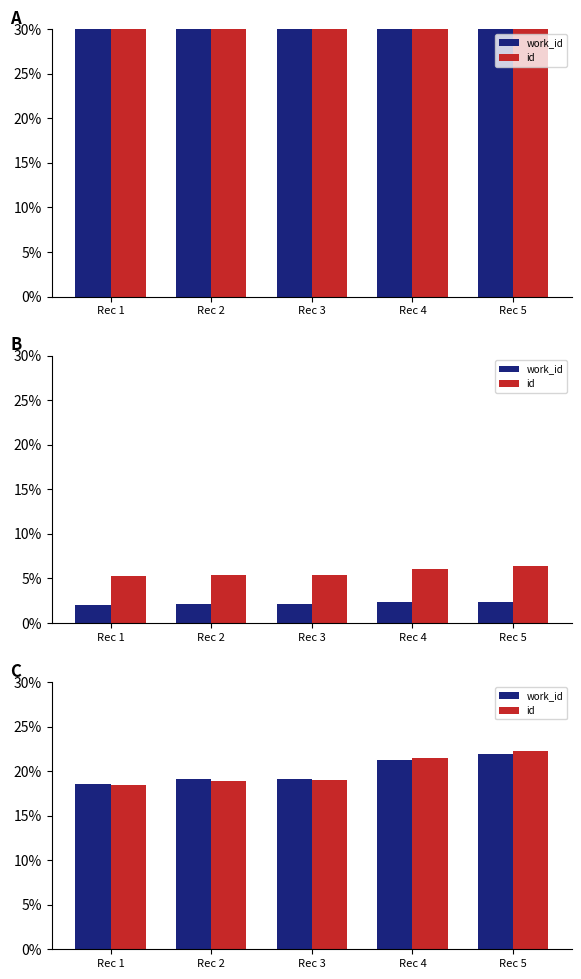

What value does the work_id series have at Rec 2?

19.1